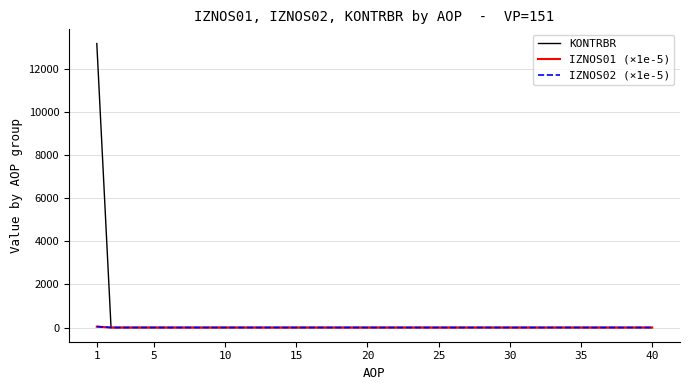

What are all the series names shown in the legend?

KONTRBR, IZNOS01 (×1e-5), IZNOS02 (×1e-5)